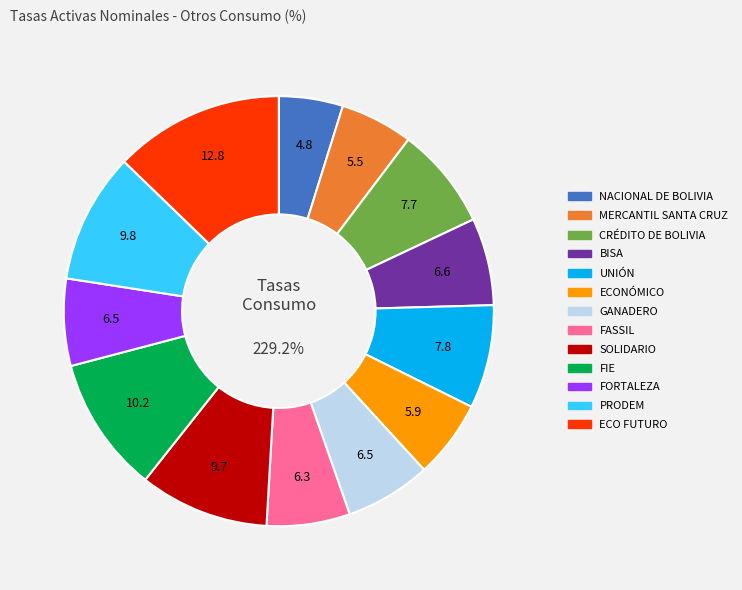

Count the number of slices in the pie.

13